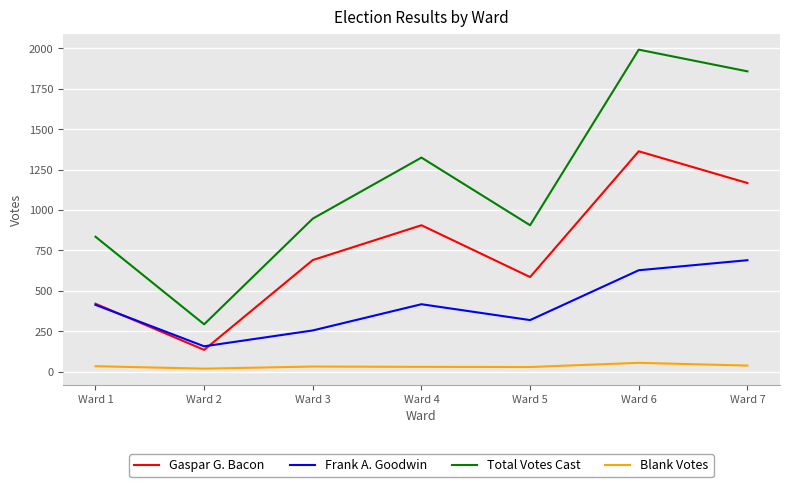

At which category does Total Votes Cast reach its first local peak?

Ward 4